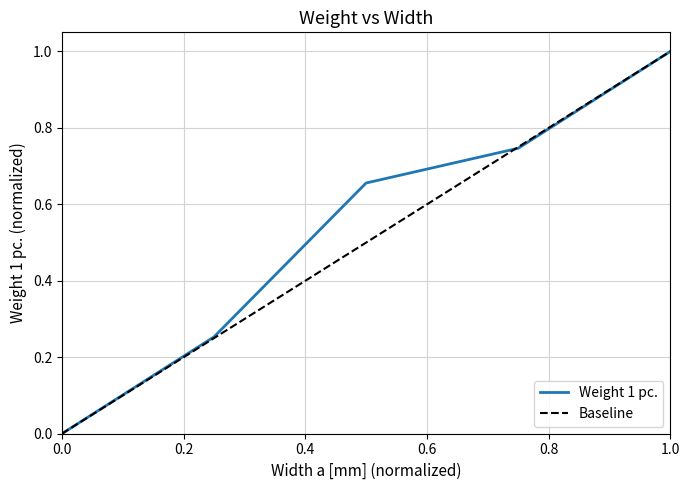

At which label does Weight 1 pc. reach its peak?

1.0